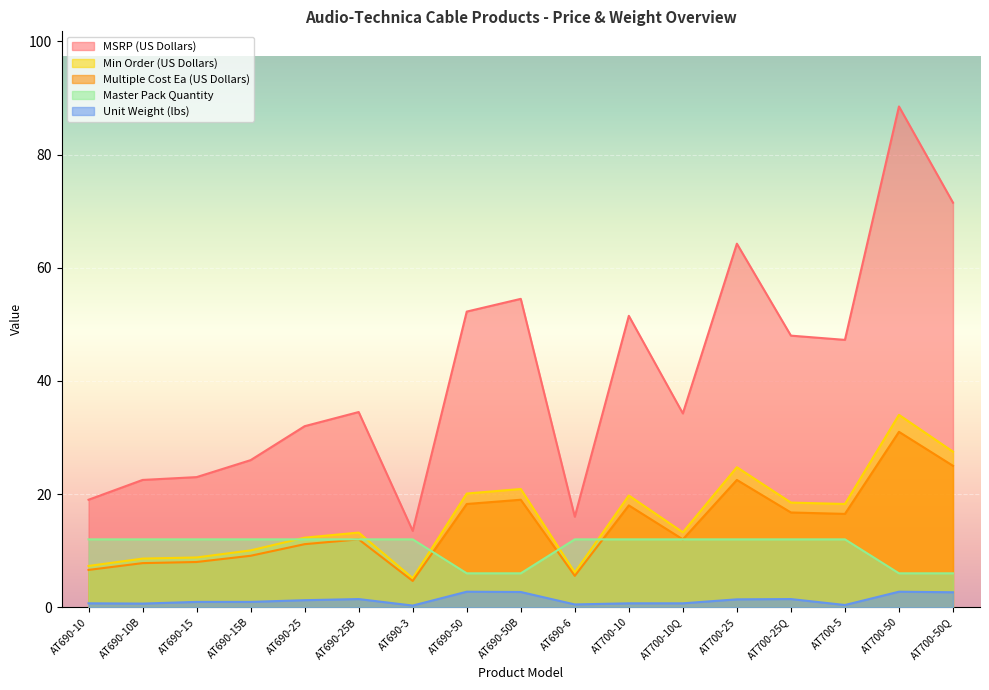

Between which two adjacent categories do Master Pack Quantity and Min Order (US Dollars) first intersect?

AT690-15B and AT690-25